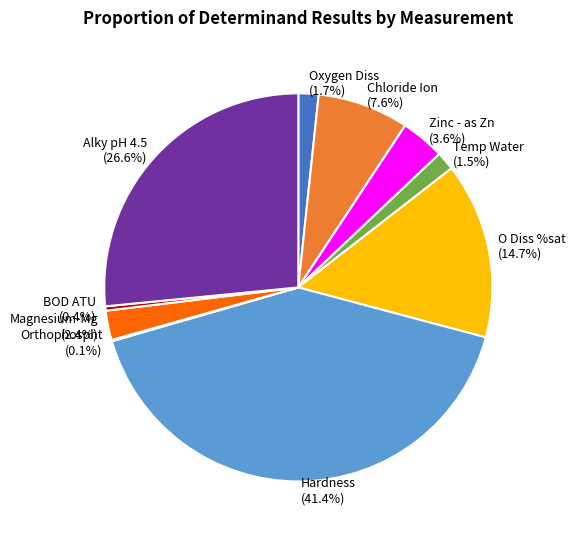

What portion of the pie excludes Chloride Ion?

92.4%